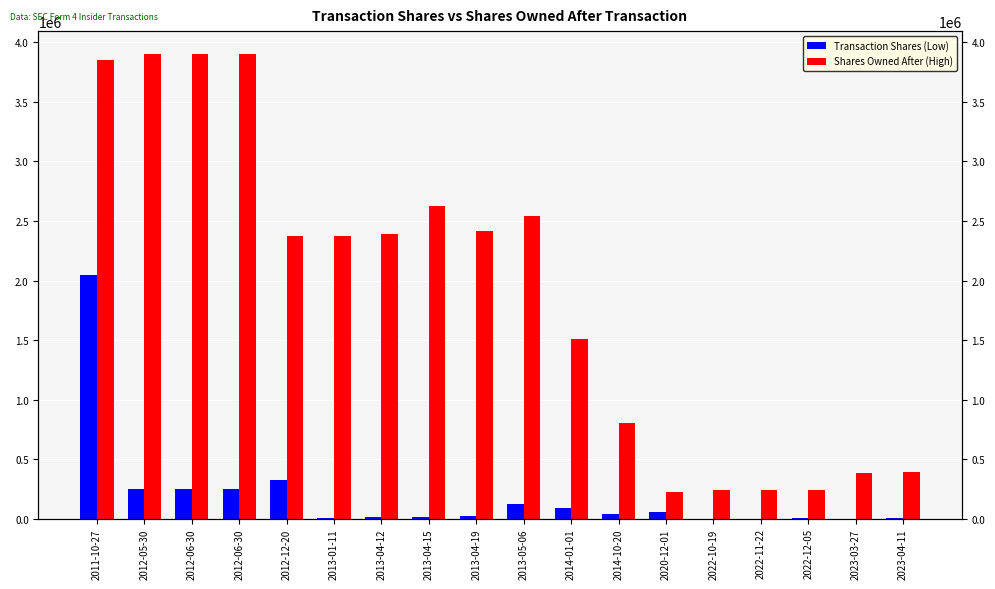

Reading right to left, transcribe all the data shown in this chart.

Transaction Shares (Low): 3500	311	1800	1200	100	60000	40000	89529	125000	20000	18000	18000	2000	325000	250000	250000	250000	2050000
Shares Owned After (High): 389393	385893	243542	241742	240542	226575	801647	1508593	2540000	2415000	2630143	2395000	2377000	2375000	3900000	3900000	3900000	3850000